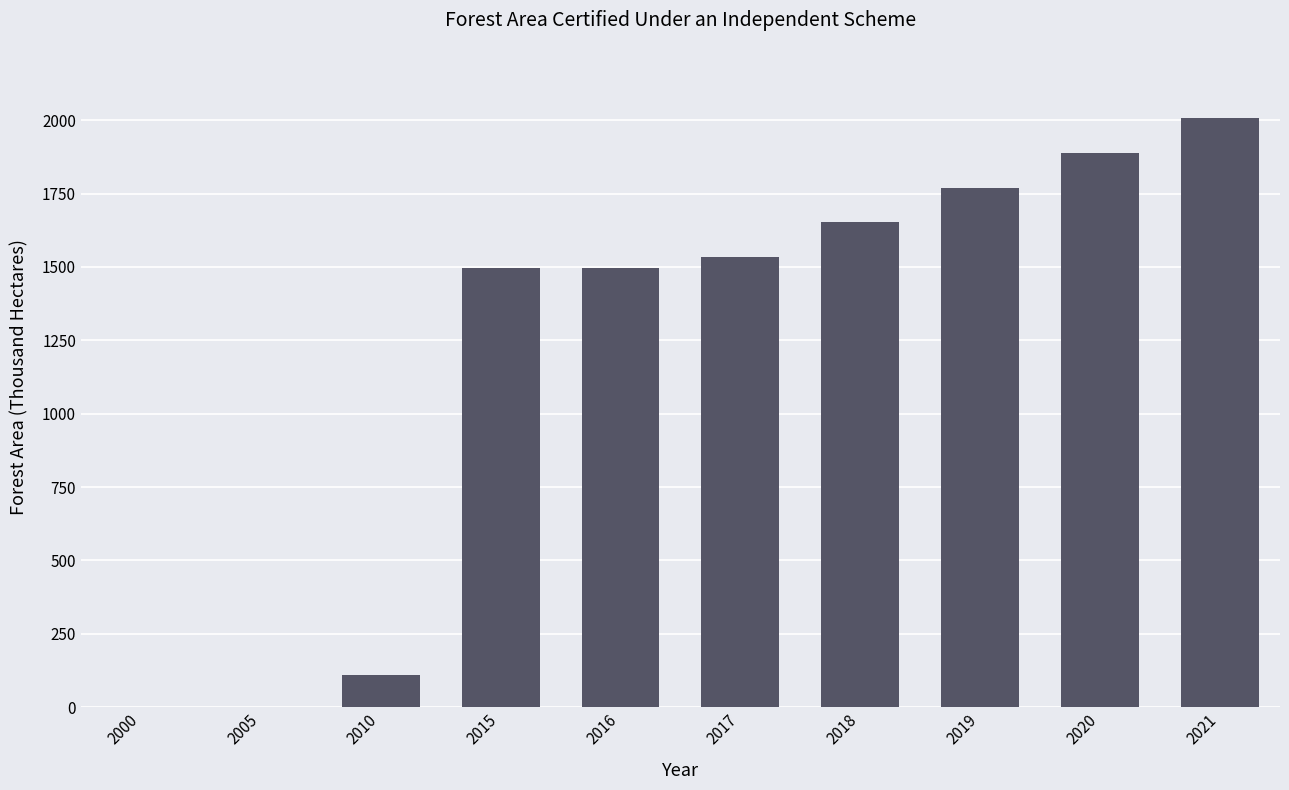

What is the maximum value shown in the chart?

2008.7